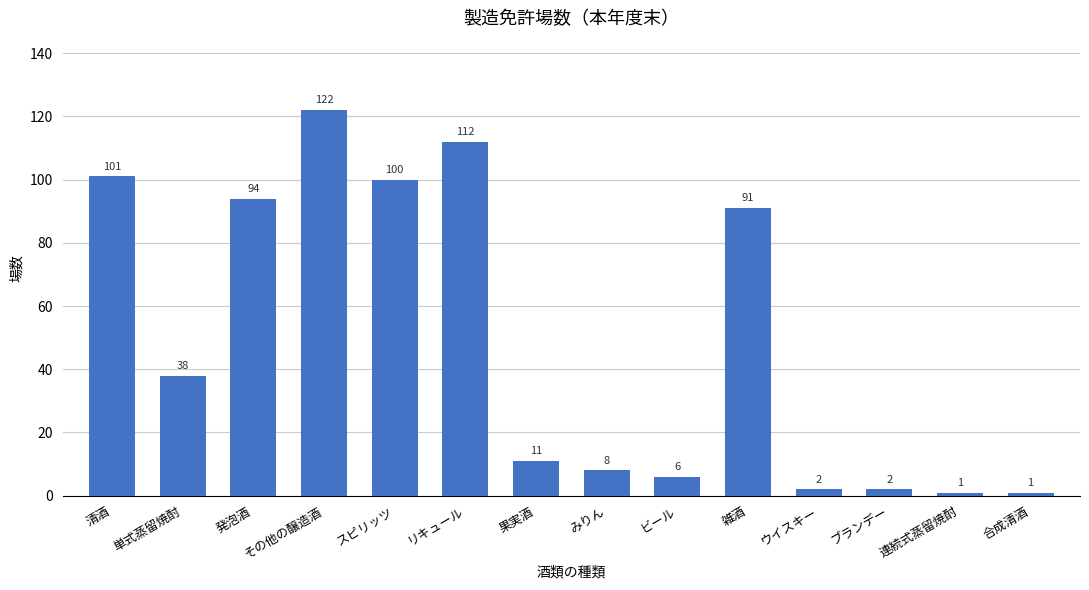

The chart shows a value of 47 at 雑酒. True or false?

False